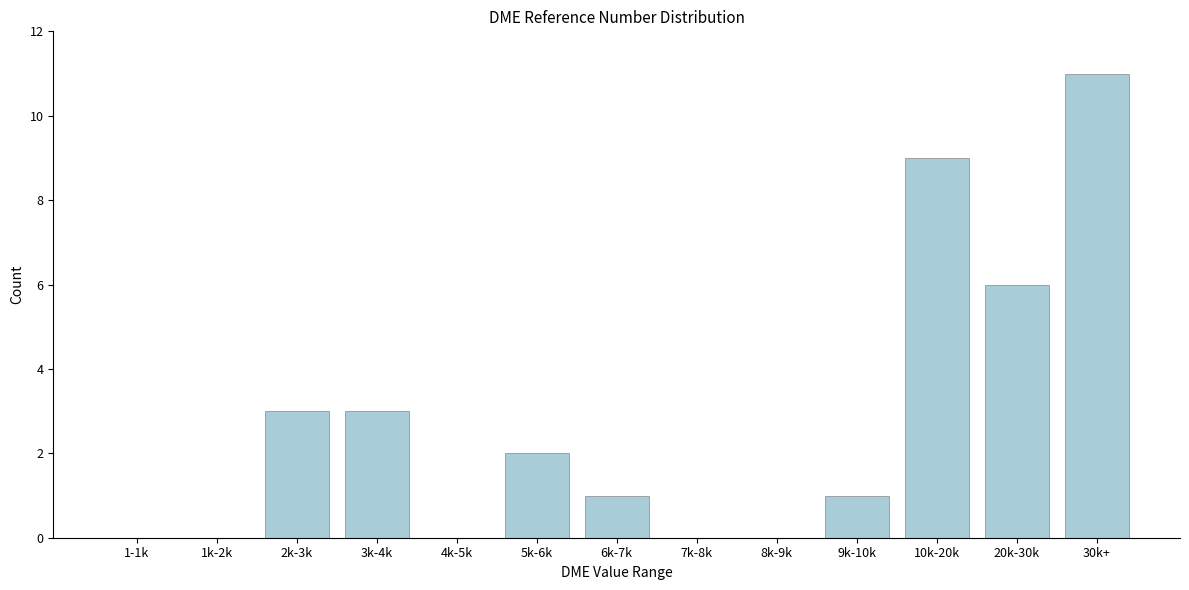

Reading left to right, list all the values displayed in this chart.

1-1k=0	1k-2k=0	2k-3k=3	3k-4k=3	4k-5k=0	5k-6k=2	6k-7k=1	7k-8k=0	8k-9k=0	9k-10k=1	10k-20k=9	20k-30k=6	30k+=11